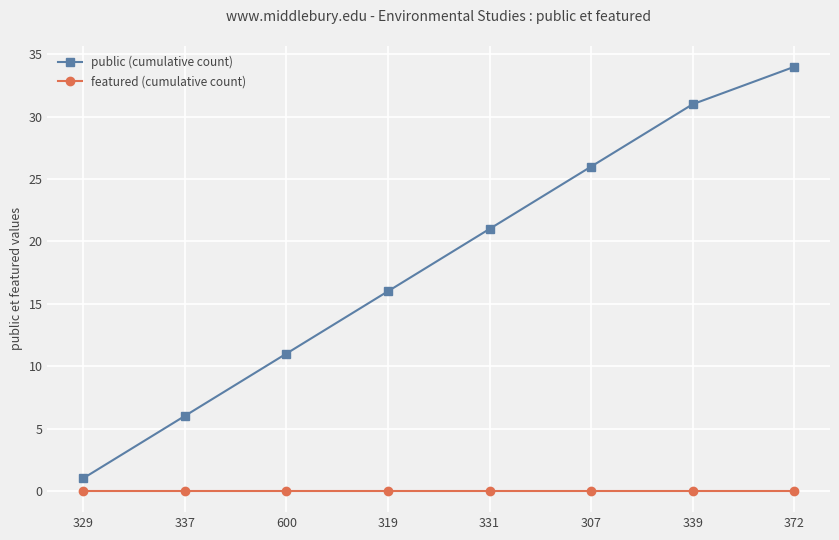

True or false: featured (cumulative count) and public (cumulative count) intersect in this chart.

False